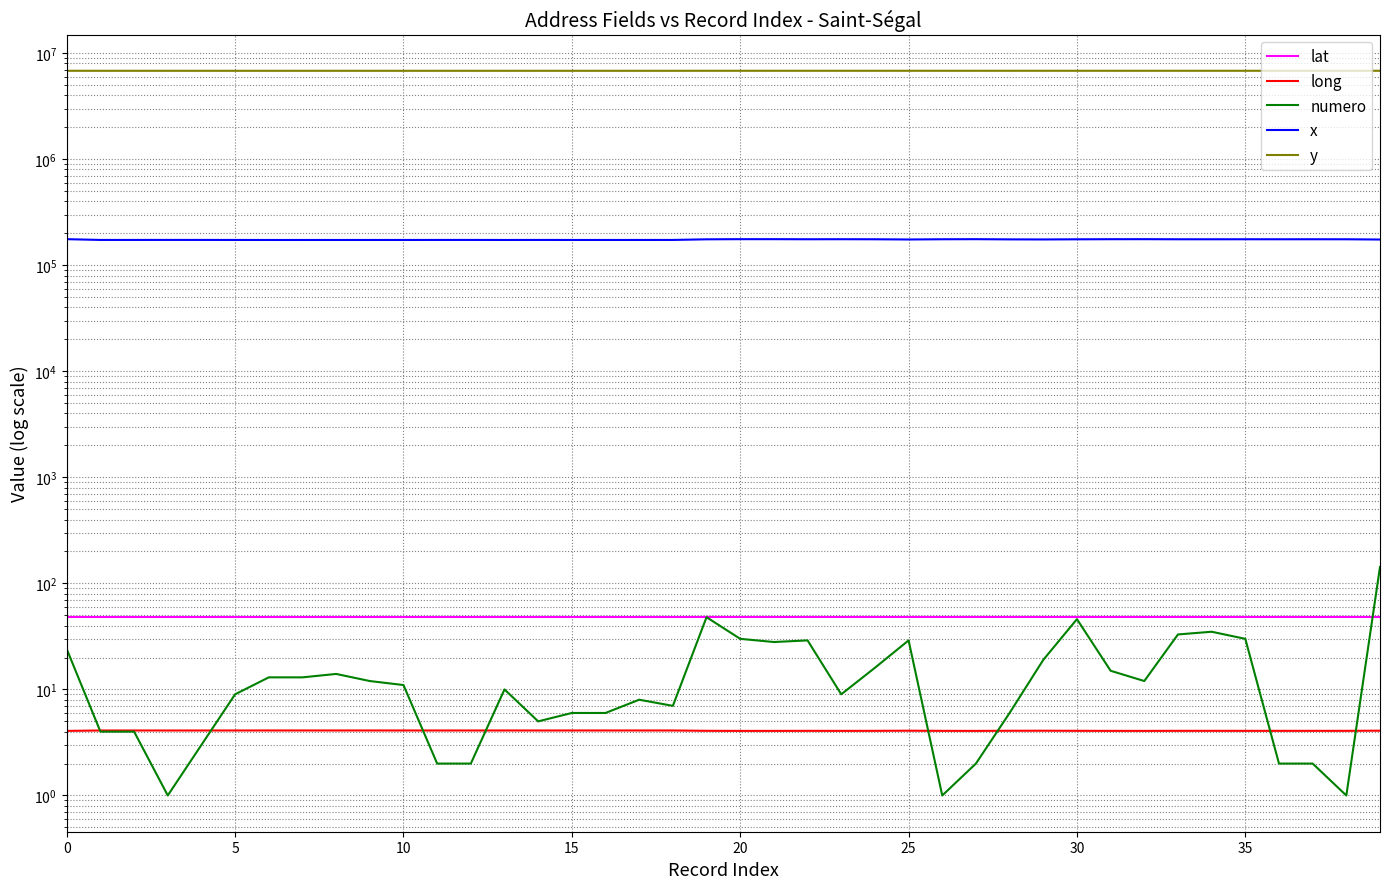

Count the lat values in the range 48 to 49.

40